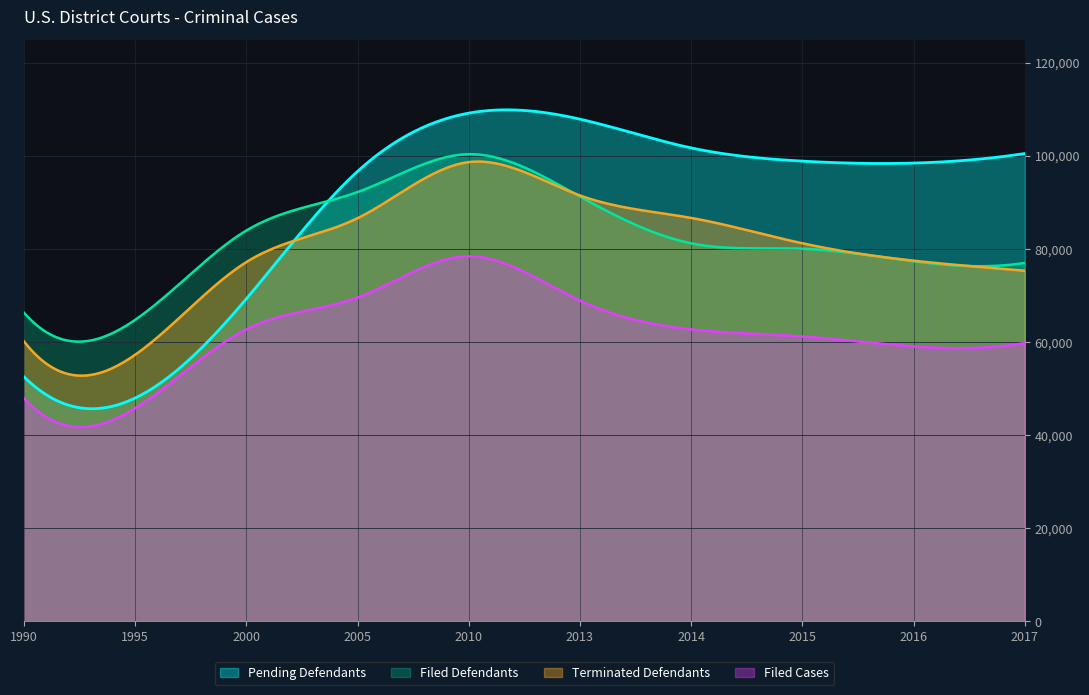

Is the value of Terminated Defendants at 2016 greater than the value of Pending Defendants at 1995?

Yes